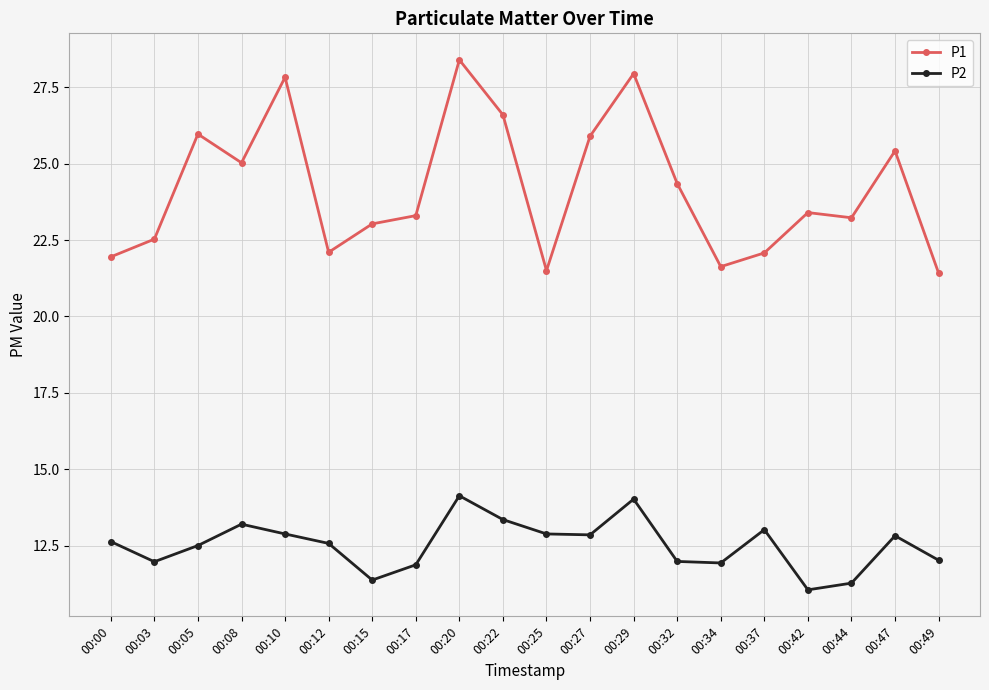

At which label is P1 closest to 24?

00:32